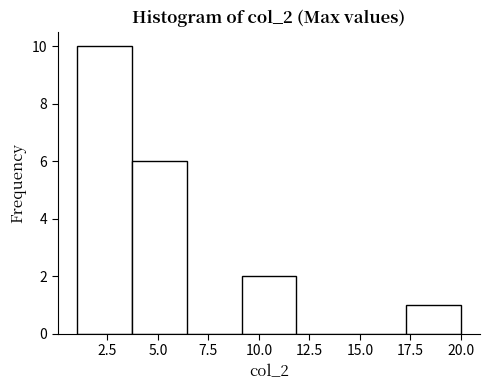

Which range on the x-axis has the tallest bar?

1.0 to 3.5